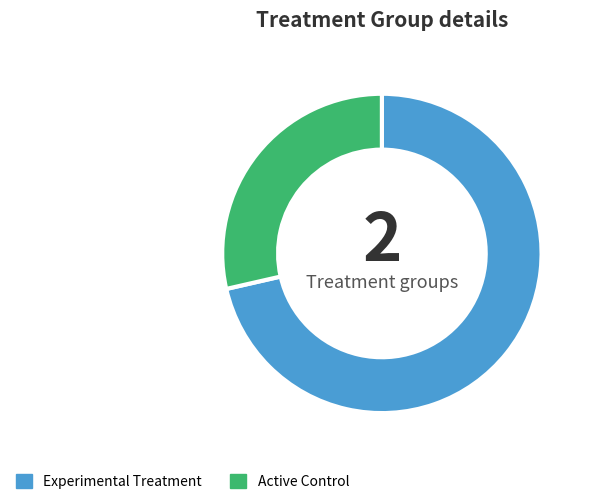

Approximately how many times larger is the value at Active Control compared to Experimental Treatment?

0.4